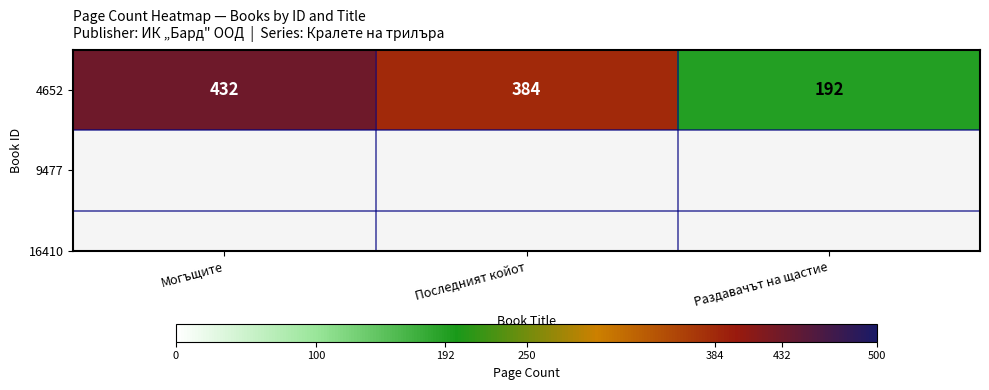

What is the greatest value displayed?

432